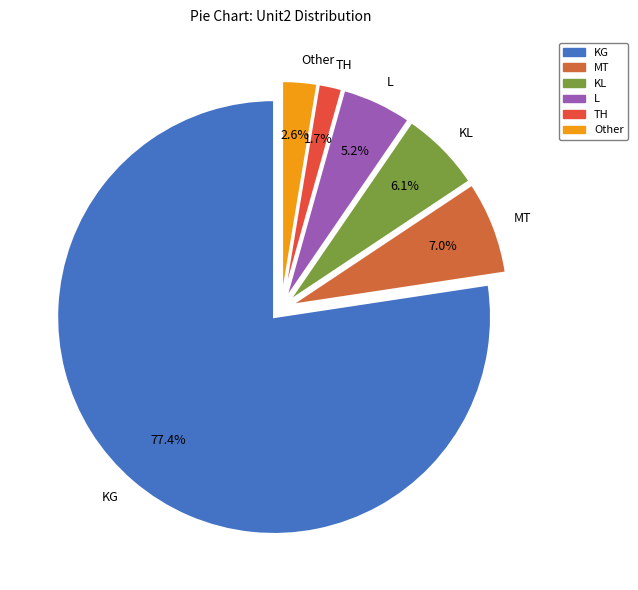

To the nearest percent, what is the difference between the Other and KL slice percentages?

3%